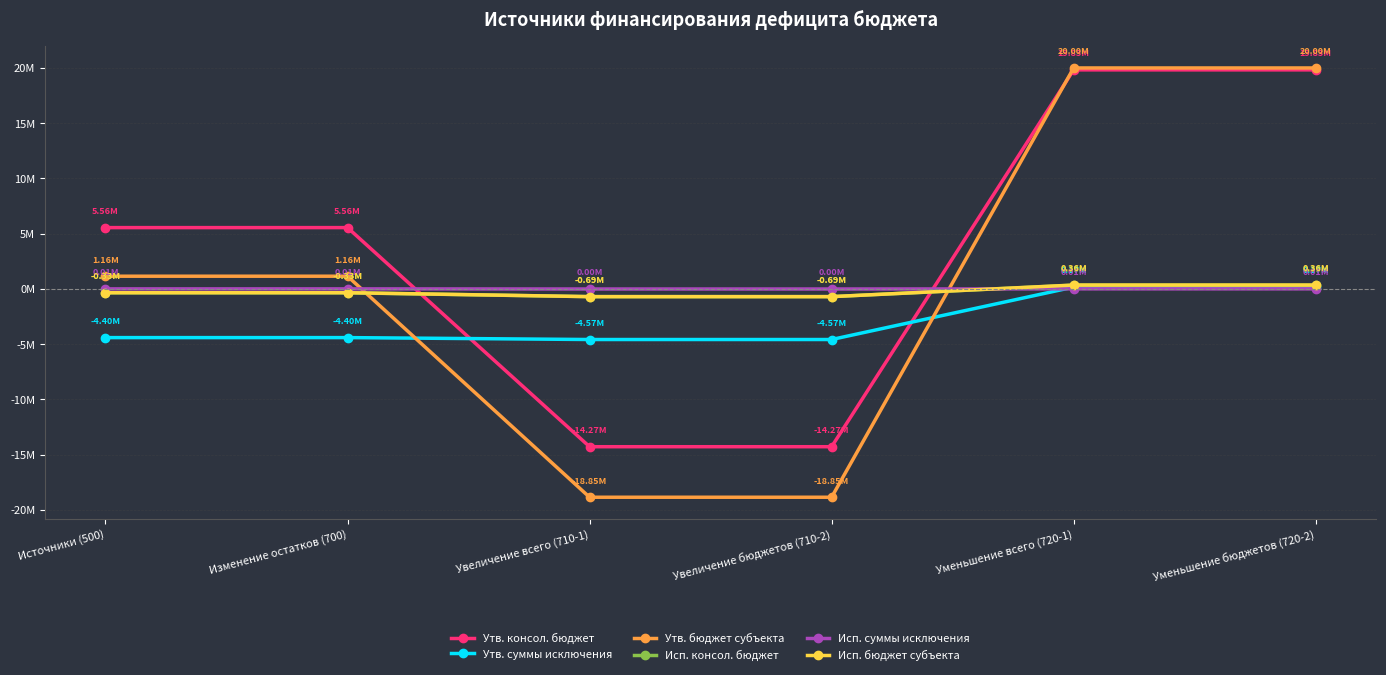

Reading right to left, list all the values displayed in this chart.

Утв. консол. бюджет: 19830183.0	19830183.0	-14274100.0	-14274100.0	5556083.0	5556083.0
Утв. суммы исключения: 173800.0	173800.0	-4572700.0	-4572700.0	-4398900.0	-4398900.0
Утв. бюджет субъекта: 20003983.0	20003983.0	-18846800.0	-18846800.0	1157183.0	1157183.0
Исп. консол. бюджет: 345378.1	345378.1	-691571.7	-691571.7	-346193.6	-346193.6
Исп. суммы исключения: 11669.5	11669.5	0.0	0.0	11669.5	11669.5
Исп. бюджет субъекта: 357047.6	357047.6	-691571.7	-691571.7	-334524.1	-334524.1